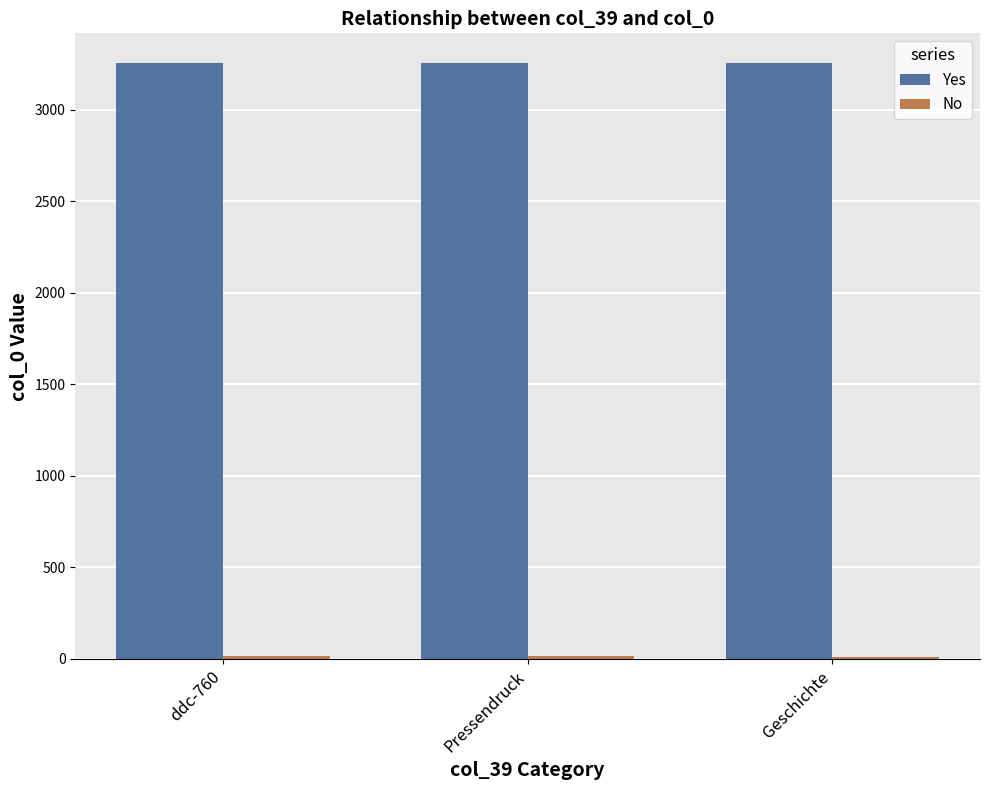

What is the greatest value displayed?

3254